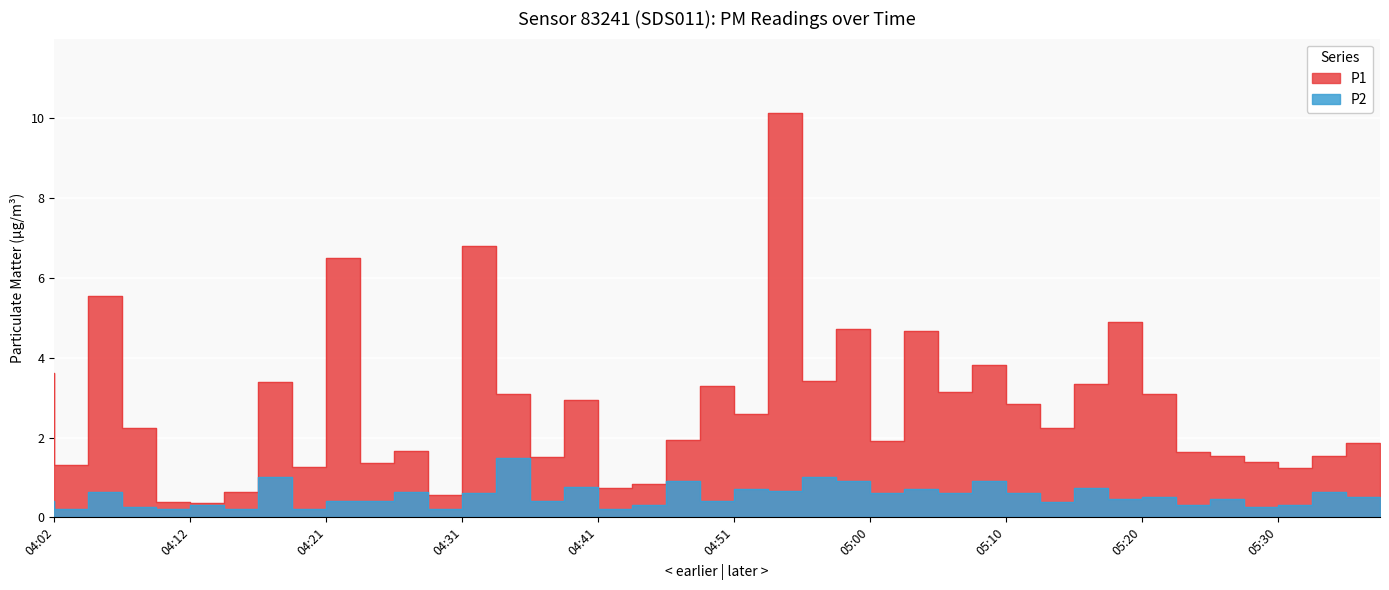

True or false: P1 and P2 cross at least once.

False